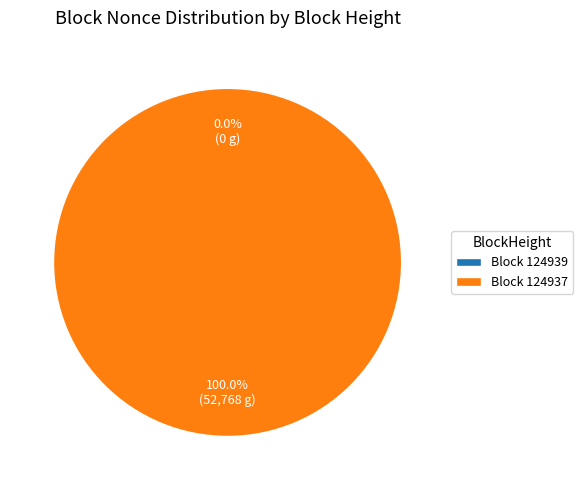

What is the change in value from 124939 to 124937?

+52768